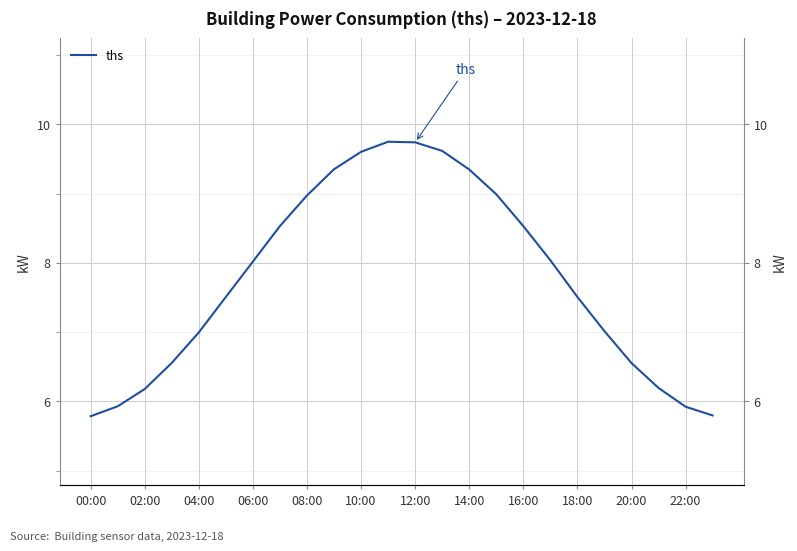

What position from the left is 02:00?

2